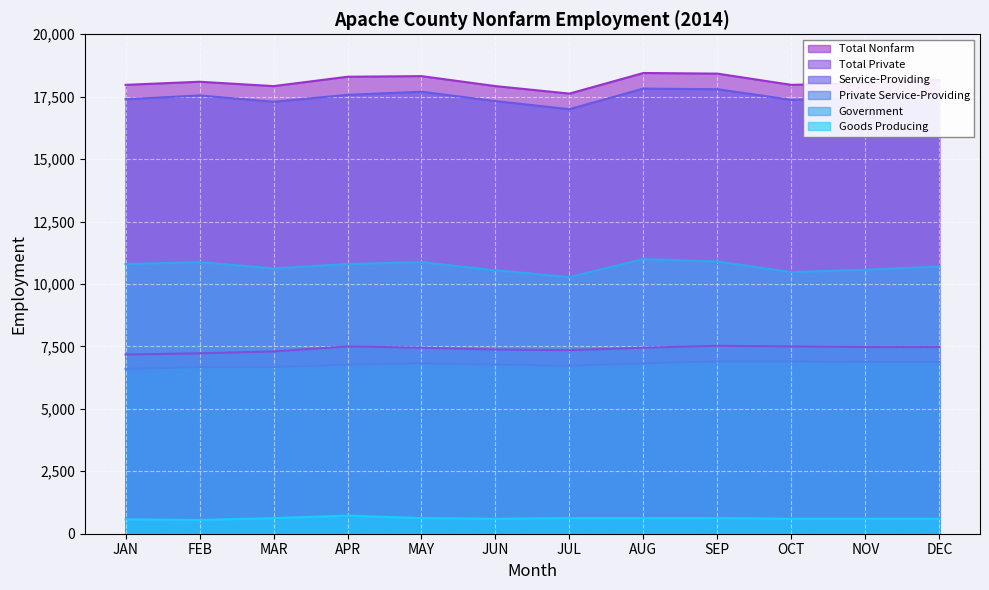

Reading right to left, list all the values displayed in this chart.

Total Nonfarm: 18175	18050	17975	18425	18450	17625	17925	18325	18300	17925	18100	17975
Total Private: 7475	7475	7500	7525	7450	7350	7375	7450	7500	7300	7225	7175
Service-Providing: 17575	17450	17375	17800	17825	17000	17325	17700	17575	17300	17550	17400
Private Service-Providing: 6875	6875	6900	6900	6825	6725	6775	6825	6775	6675	6675	6600
Government: 10700	10575	10475	10900	11000	10275	10550	10875	10800	10625	10875	10800
Goods Producing: 600	600	600	625	625	625	600	625	725	625	550	575